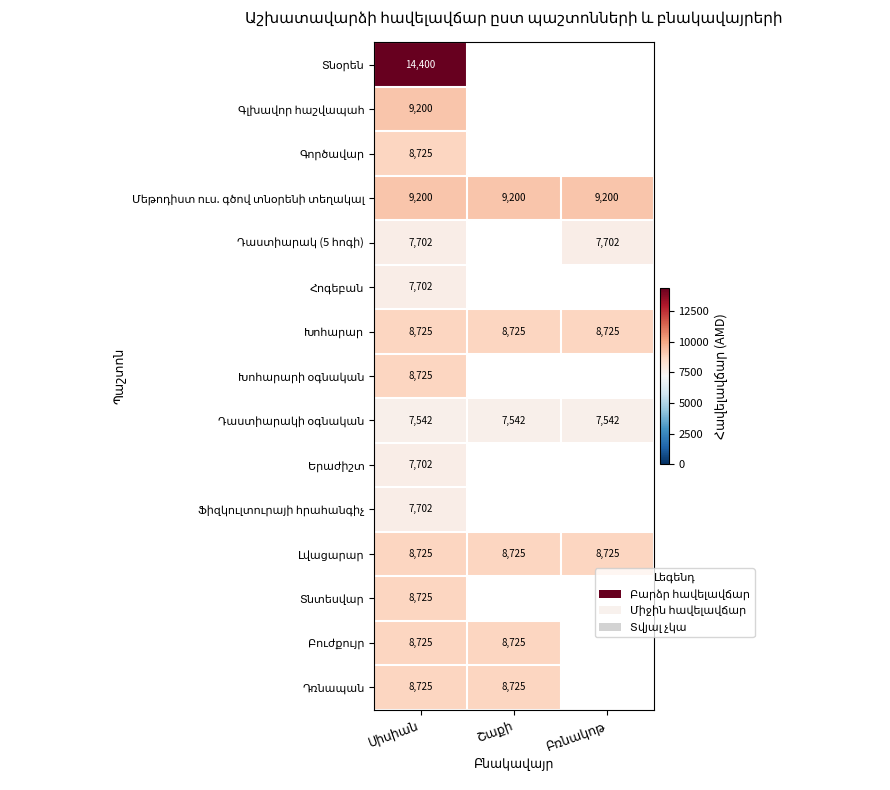

What is the maximum value for Դաստիարակ (5 հոգի)?

7702.0